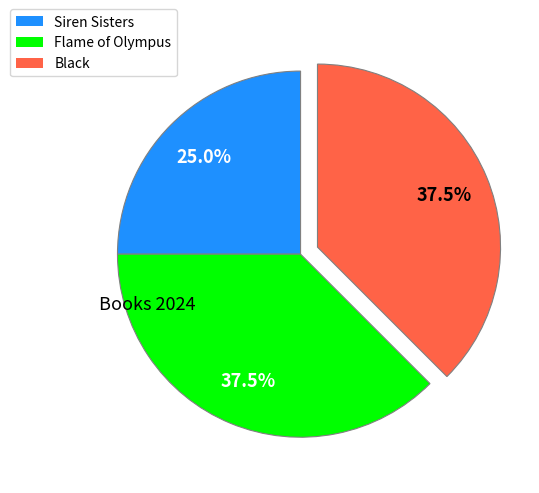

How many segments does this pie chart have?

3